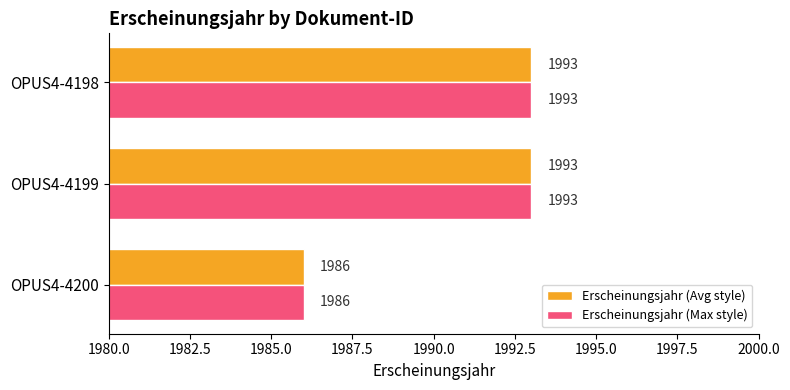

What is the total value across all series at OPUS4-4200?

3972